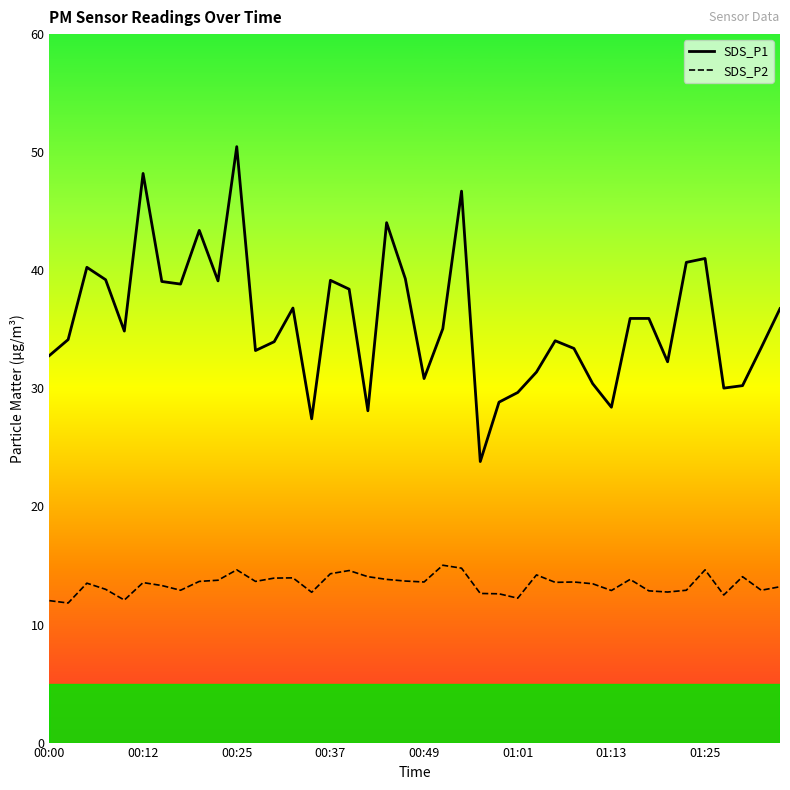

What is the value of the SDS_P2 point at the 33rd from the left?

12.8